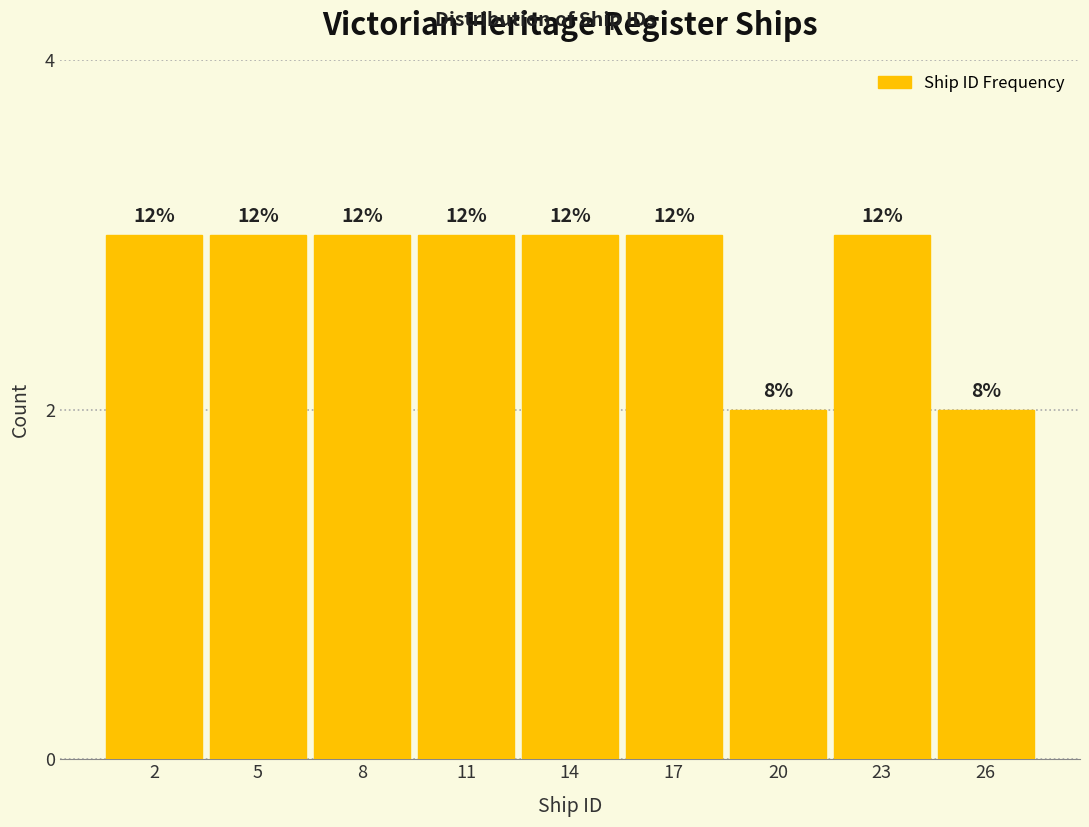

Does the chart contain any negative values?

No